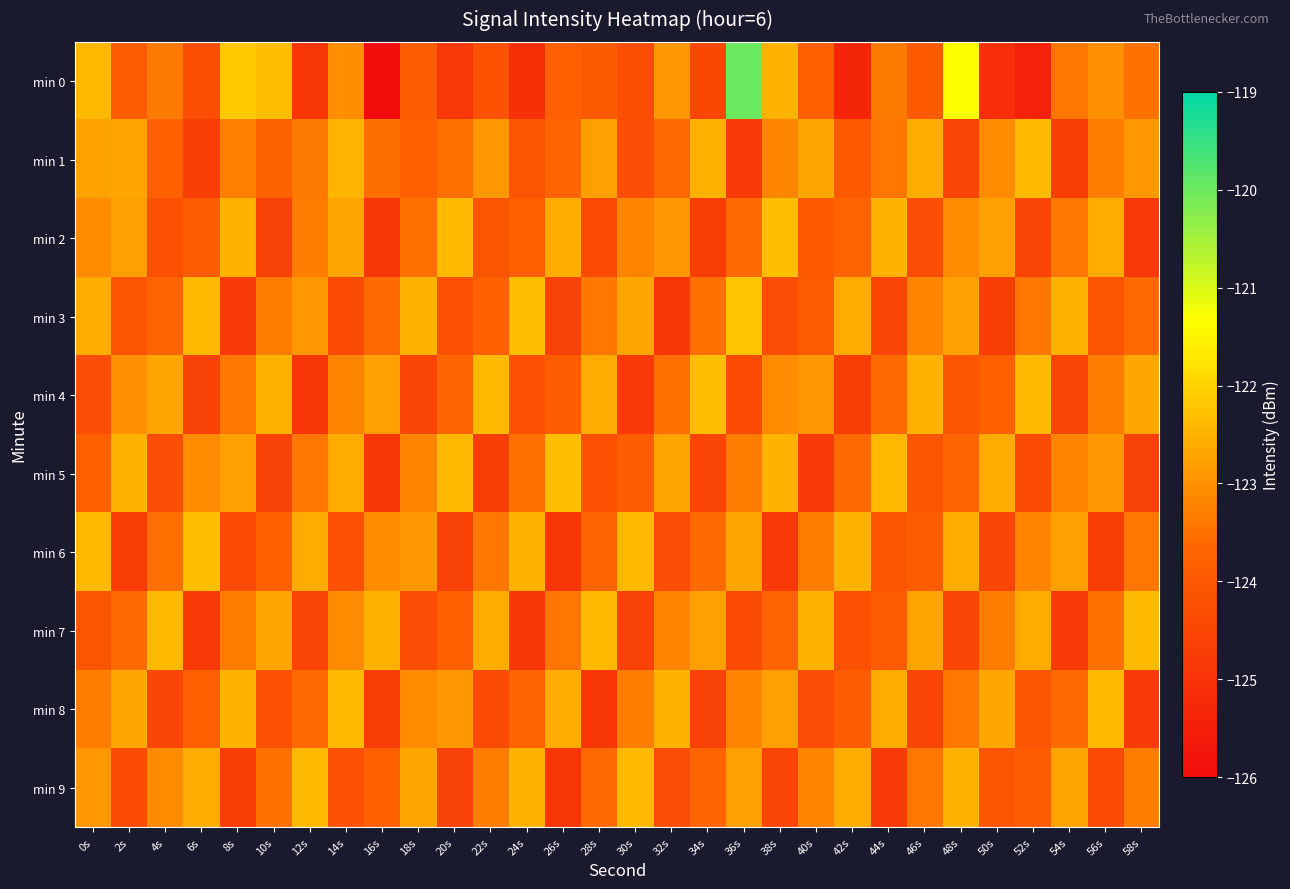

At which category is the sum across all series the highest?

36s